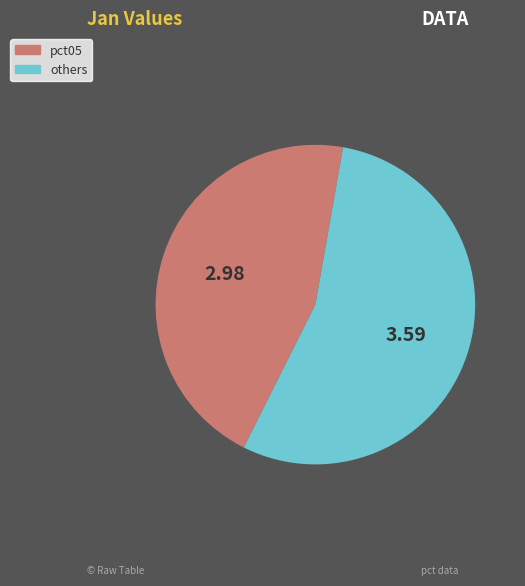

Does any single category account for the majority?

Yes